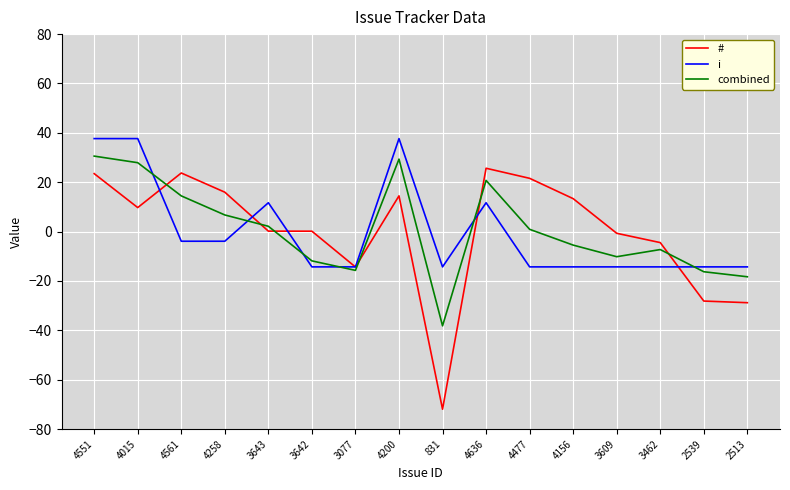

Does the chart have visible grid lines?

Yes